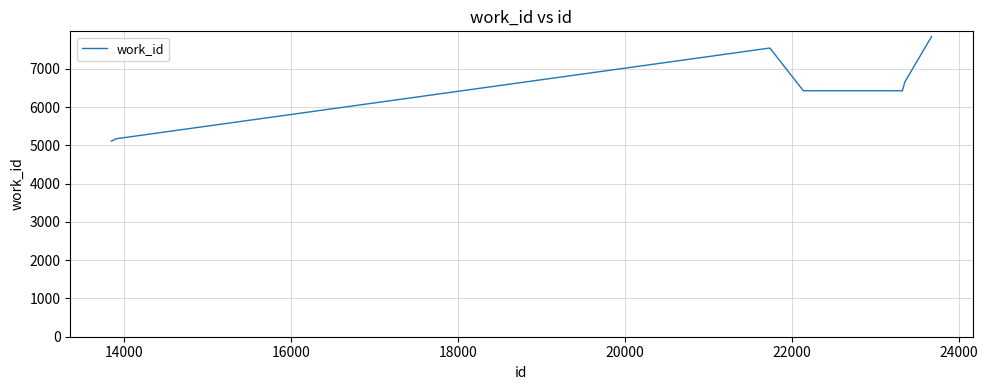

Reading left to right, list all the values displayed in this chart.

5112	5174	7544	6428	6428	6428	6428	6428	6658	7844